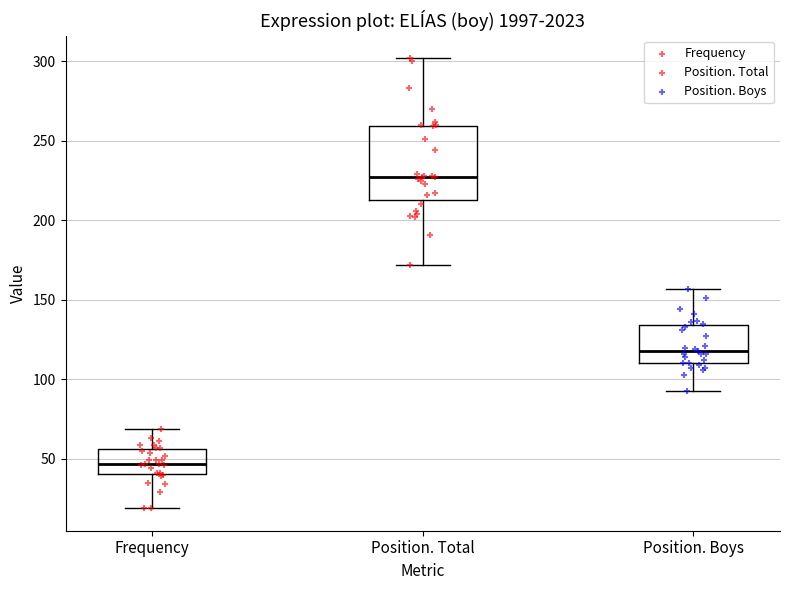

Reading left to right, transcribe this box plot: for each box, give where its median line is, the range the box spans, and where its two whiskers end, as read against the y-axis. The values are not printed on the chart, so give them approximately, as read against the axis.

Frequency: median 45, box 40 to 55, whiskers 20 to 70
Position. Total: median 225, box 215 to 260, whiskers 170 to 300
Position. Boys: median 120, box 110 to 135, whiskers 95 to 155